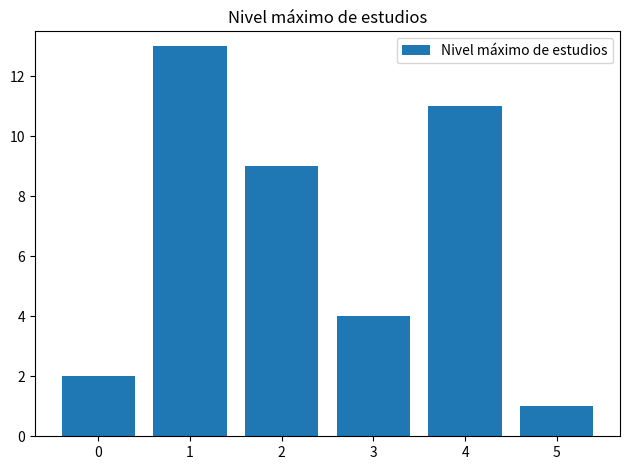

What is the sum of all values?

40